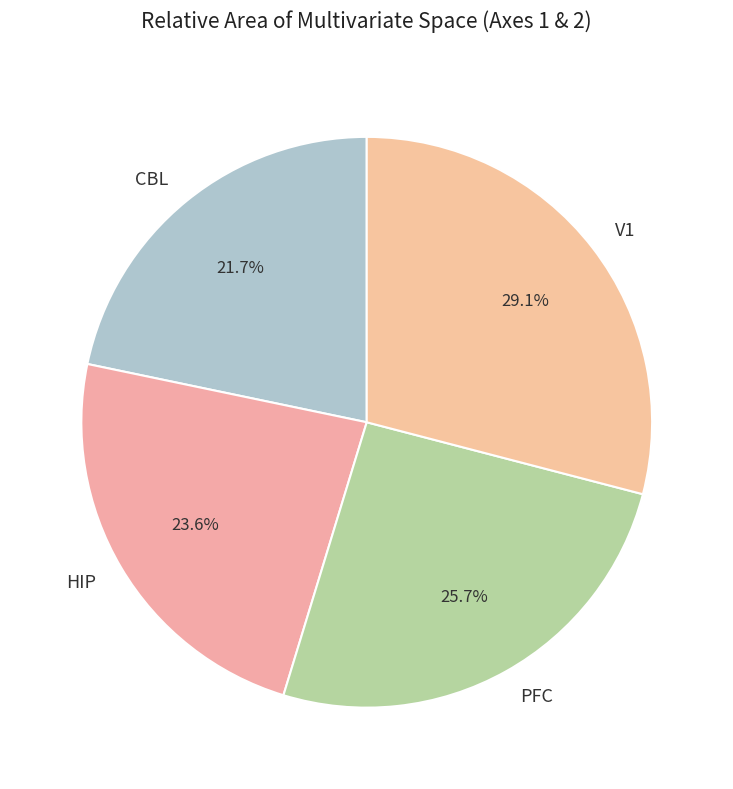

To the nearest percent, what is the combined percentage of CBL and HIP?

45%